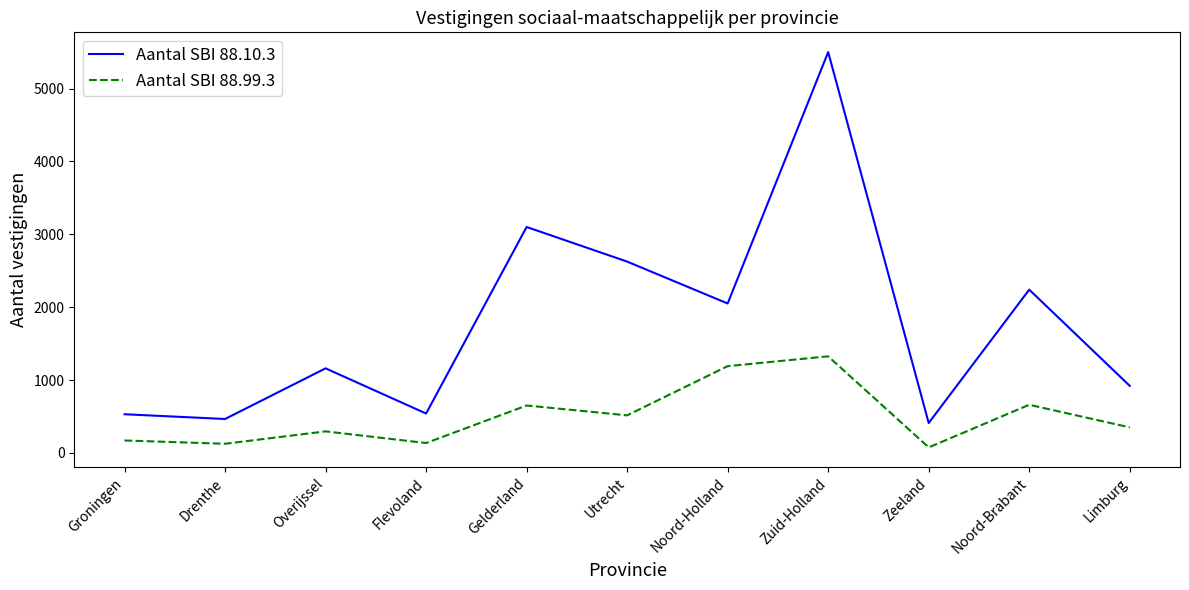

Which category has the highest value across all series?

Zuid-Holland